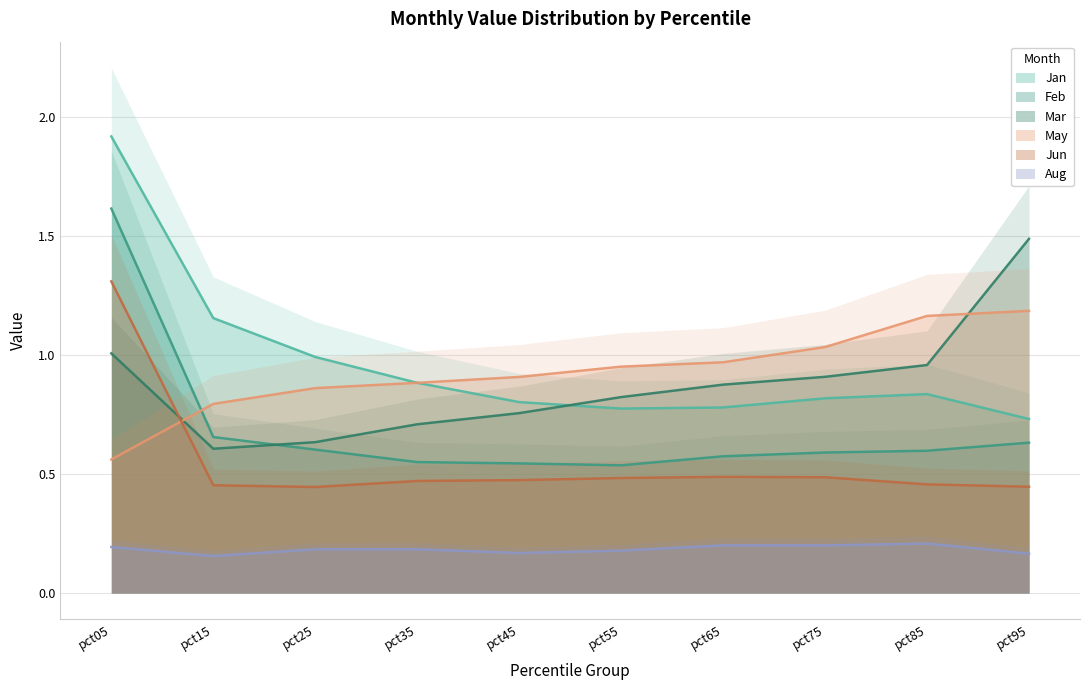

At how many categories does at least one series exceed 0?

10